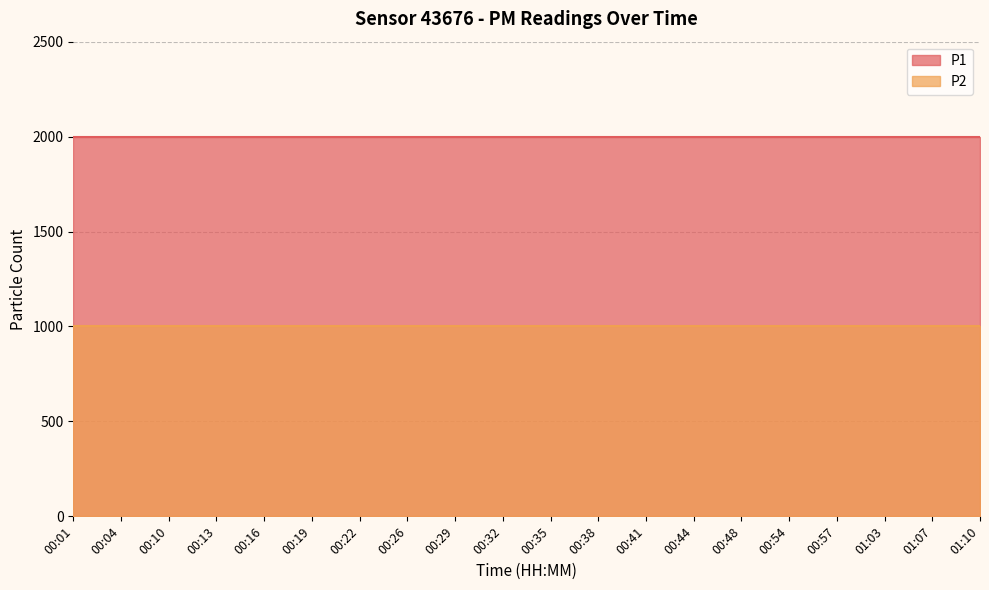

Reading left to right, transcribe all the data shown in this chart.

P1: 00:01=1999.9	00:04=1999.9	00:10=1999.9	00:13=1999.9	00:16=1999.9	00:19=1999.9	00:22=1999.9	00:26=1999.9	00:29=1999.9	00:32=1999.9	00:35=1999.9	00:38=1999.9	00:41=1999.9	00:44=1999.9	00:48=1999.9	00:54=1999.9	00:57=1999.9	01:03=1999.9	01:07=1999.9	01:10=1999.9
P2: 00:01=999.9	00:04=999.9	00:10=999.9	00:13=999.9	00:16=999.9	00:19=999.9	00:22=999.9	00:26=999.9	00:29=999.9	00:32=999.9	00:35=999.9	00:38=999.9	00:41=999.9	00:44=999.9	00:48=999.9	00:54=999.9	00:57=999.9	01:03=999.9	01:07=999.9	01:10=999.9